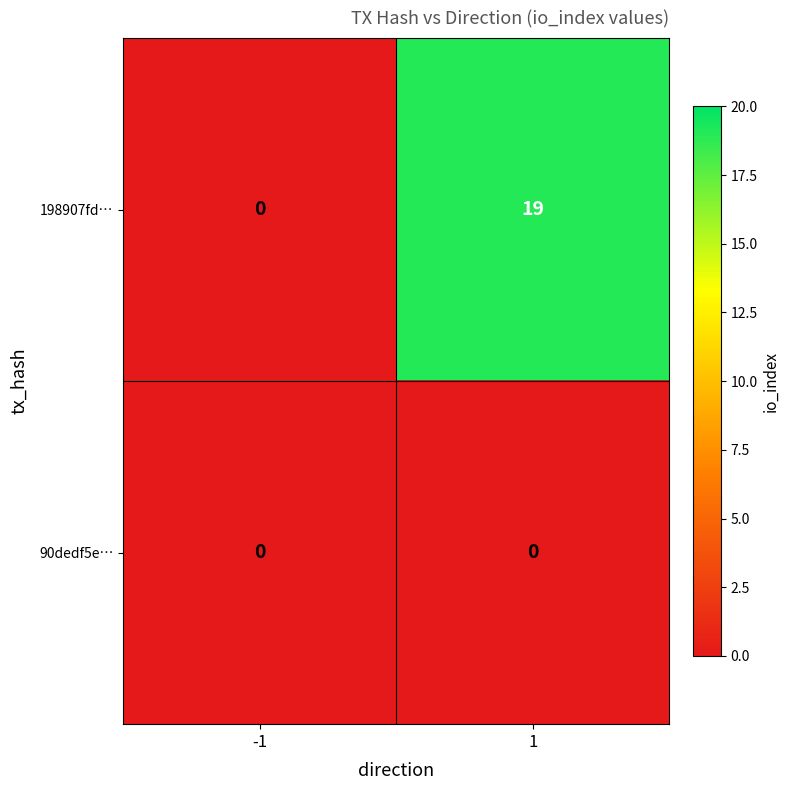

Which series has the largest total across all categories?

198907fd…